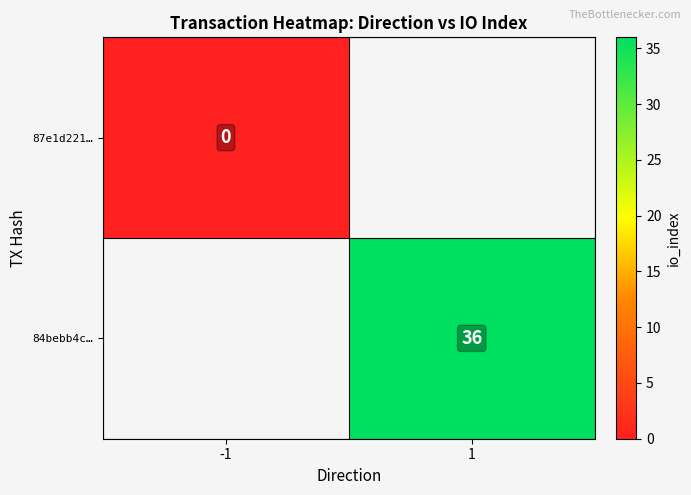

Is it true that 84bebb4c… equals 59 at 1?

False